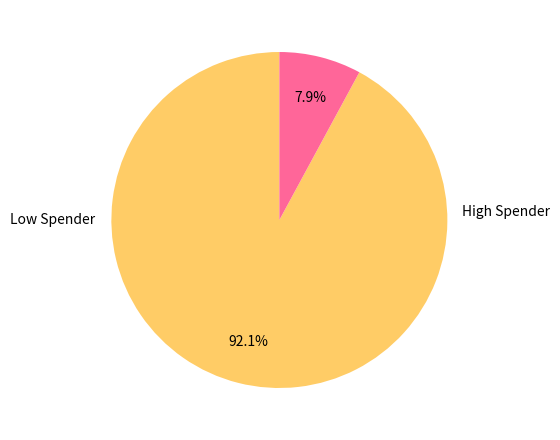

Is there a majority slice in this chart?

Yes